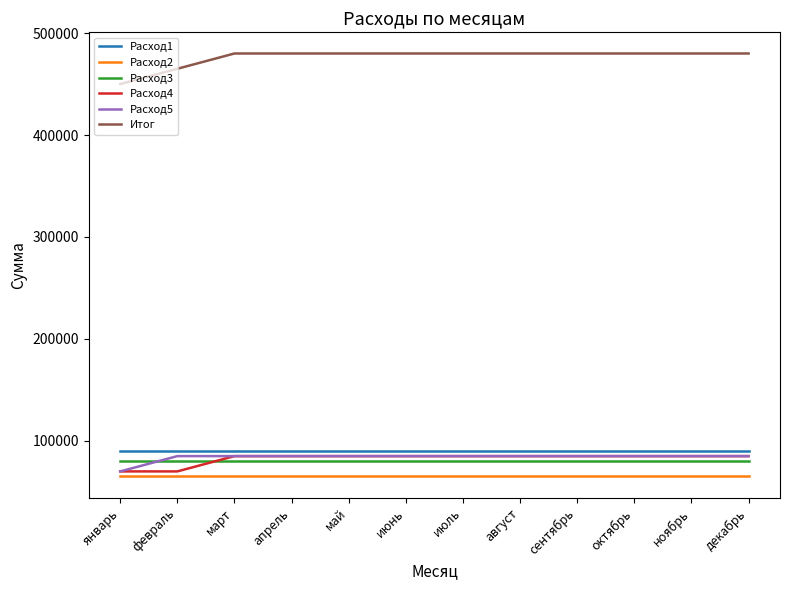

Reading right to left, what are all the values shown in this chart?

Расход1: декабрь=90000	ноябрь=90000	октябрь=90000	сентябрь=90000	август=90000	июль=90000	июнь=90000	май=90000	апрель=90000	март=90000	февраль=90000	январь=90000
Расход2: декабрь=65000	ноябрь=65000	октябрь=65000	сентябрь=65000	август=65000	июль=65000	июнь=65000	май=65000	апрель=65000	март=65000	февраль=65000	январь=65000
Расход3: декабрь=80000	ноябрь=80000	октябрь=80000	сентябрь=80000	август=80000	июль=80000	июнь=80000	май=80000	апрель=80000	март=80000	февраль=80000	январь=80000
Расход4: декабрь=85000	ноябрь=85000	октябрь=85000	сентябрь=85000	август=85000	июль=85000	июнь=85000	май=85000	апрель=85000	март=85000	февраль=70000	январь=70000
Расход5: декабрь=85000	ноябрь=85000	октябрь=85000	сентябрь=85000	август=85000	июль=85000	июнь=85000	май=85000	апрель=85000	март=85000	февраль=85000	январь=70000
Итог: декабрь=480000	ноябрь=480000	октябрь=480000	сентябрь=480000	август=480000	июль=480000	июнь=480000	май=480000	апрель=480000	март=480000	февраль=465000	январь=450000